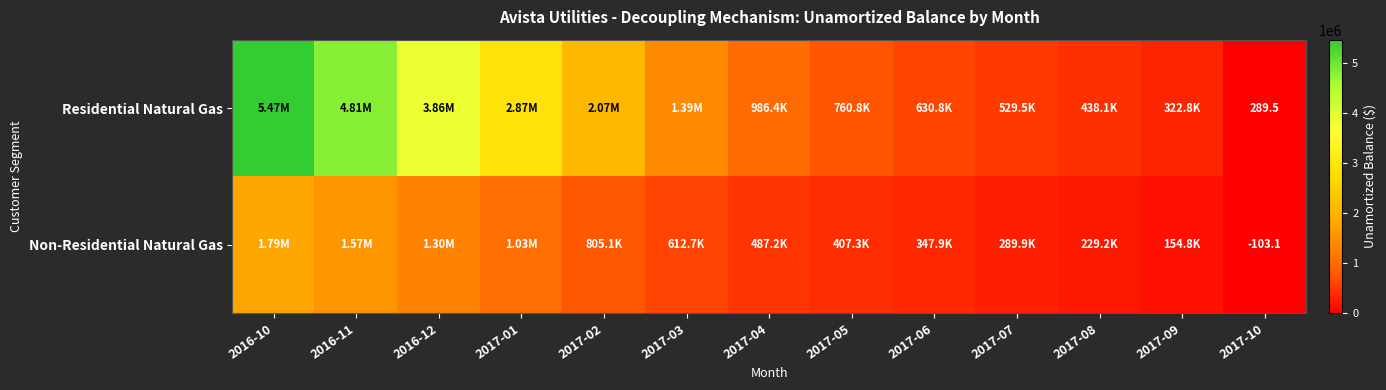

How many series are shown in this chart?

2